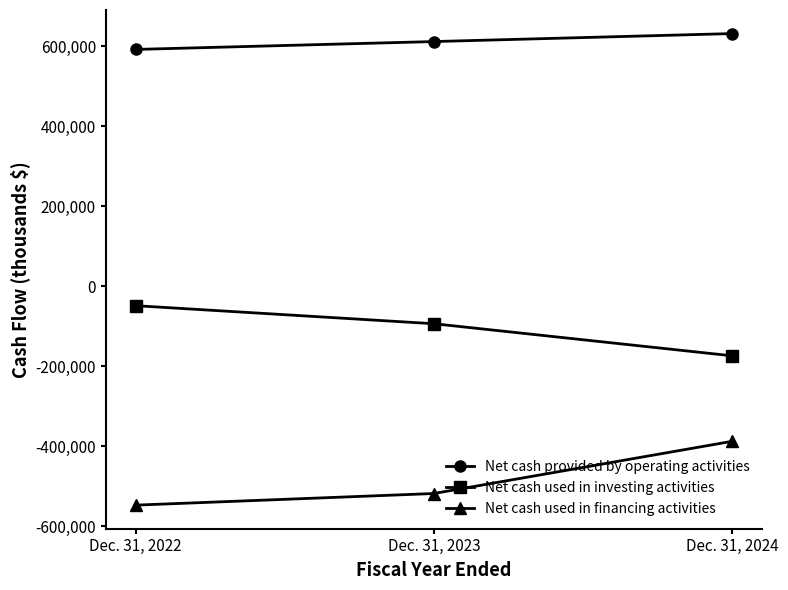

What is the minimum value for Net cash provided by operating activities?

591466